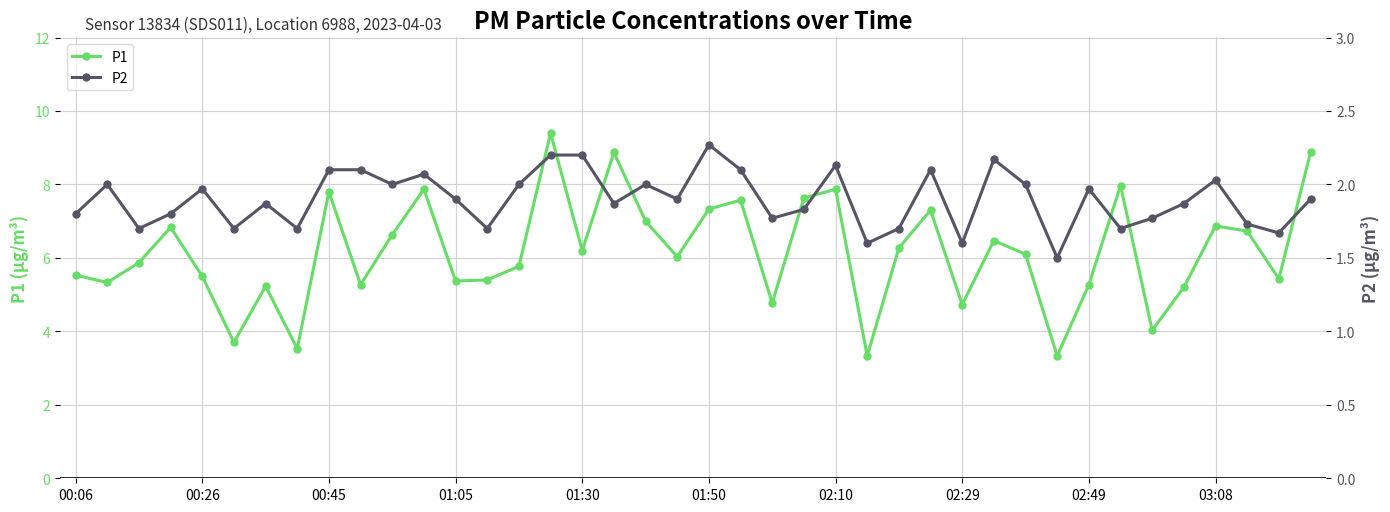

True or false: P2 and P1 intersect in this chart.

False